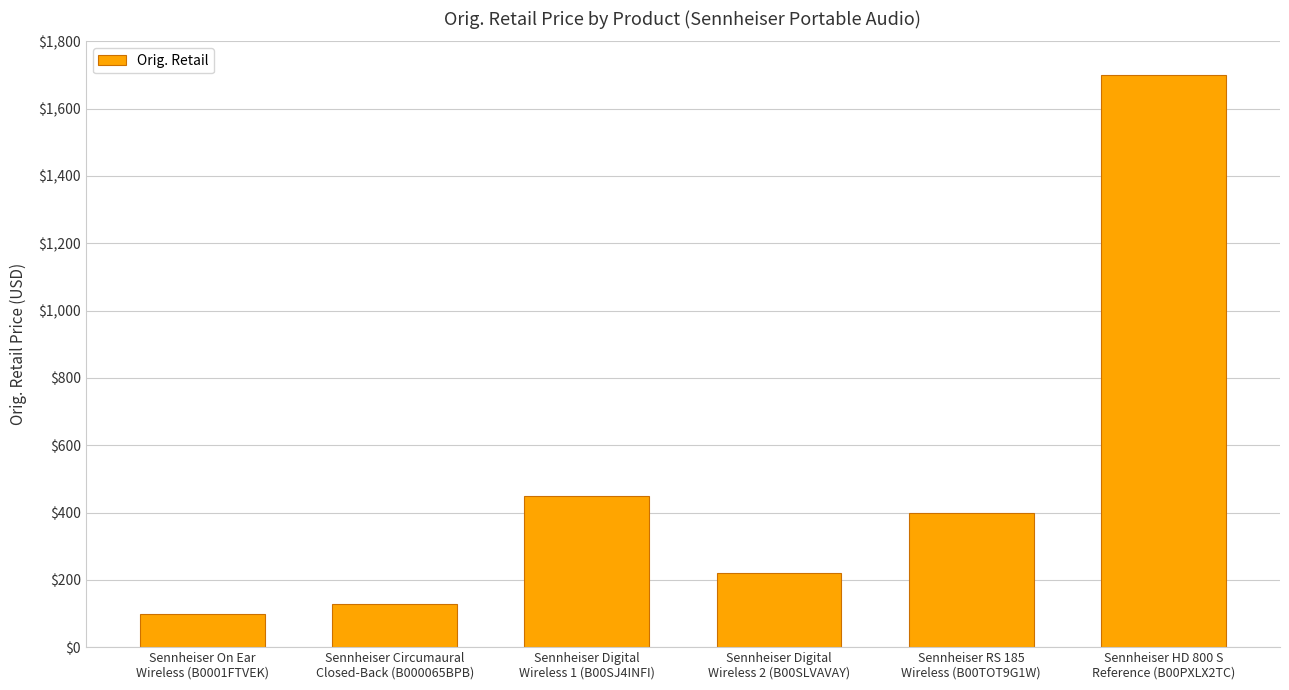

Does the chart contain any negative values?

No